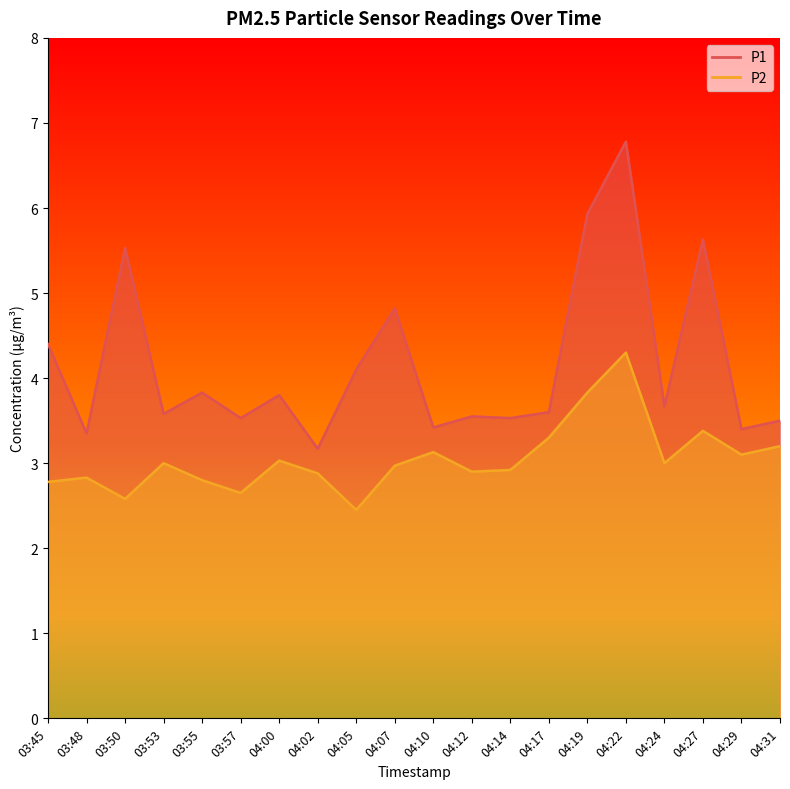

Reading right to left, what are all the values shown in this chart?

P1: 04:31=3.5	04:29=3.4	04:27=5.6	04:24=3.7	04:22=6.8	04:19=5.9	04:17=3.6	04:14=3.5	04:12=3.5	04:10=3.4	04:07=4.8	04:05=4.1	04:02=3.2	04:00=3.8	03:57=3.5	03:55=3.8	03:53=3.6	03:50=5.5	03:48=3.4	03:45=4.4
P2: 04:31=3.2	04:29=3.1	04:27=3.4	04:24=3.0	04:22=4.3	04:19=3.8	04:17=3.3	04:14=2.9	04:12=2.9	04:10=3.1	04:07=3.0	04:05=2.5	04:02=2.9	04:00=3.0	03:57=2.6	03:55=2.8	03:53=3.0	03:50=2.6	03:48=2.8	03:45=2.8